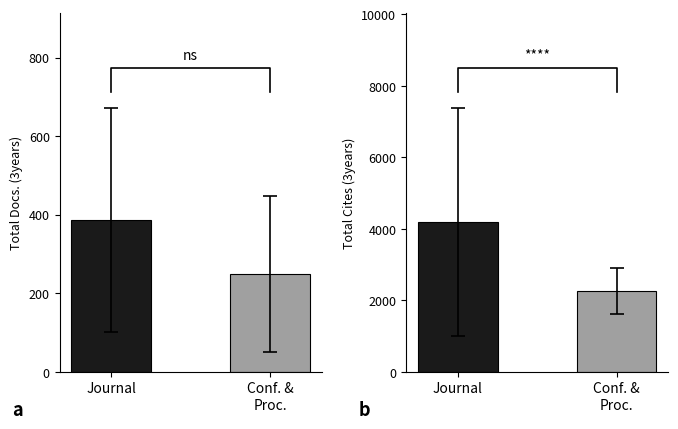

List the series in order of their peak value, highest first.

Total Cites (3years), Total Docs. (3years)